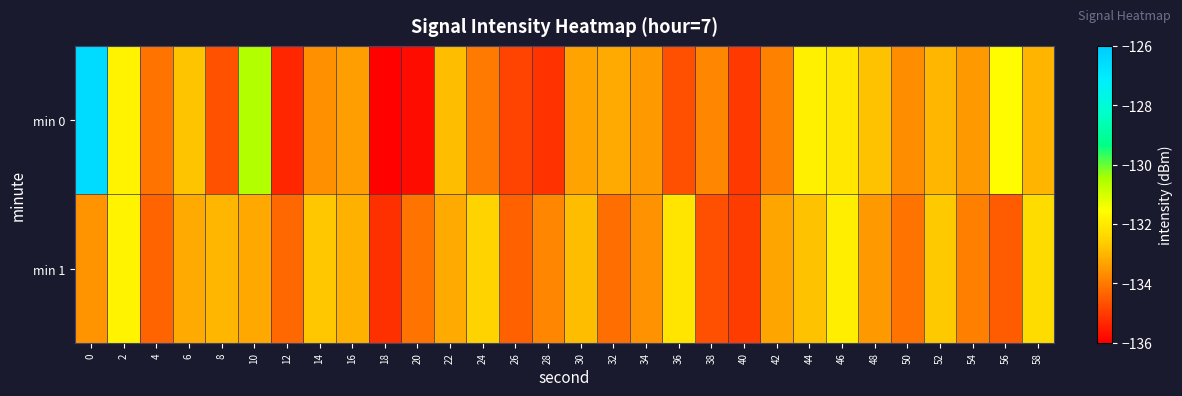

What is the difference between the highest and lowest values at 46?

0.2